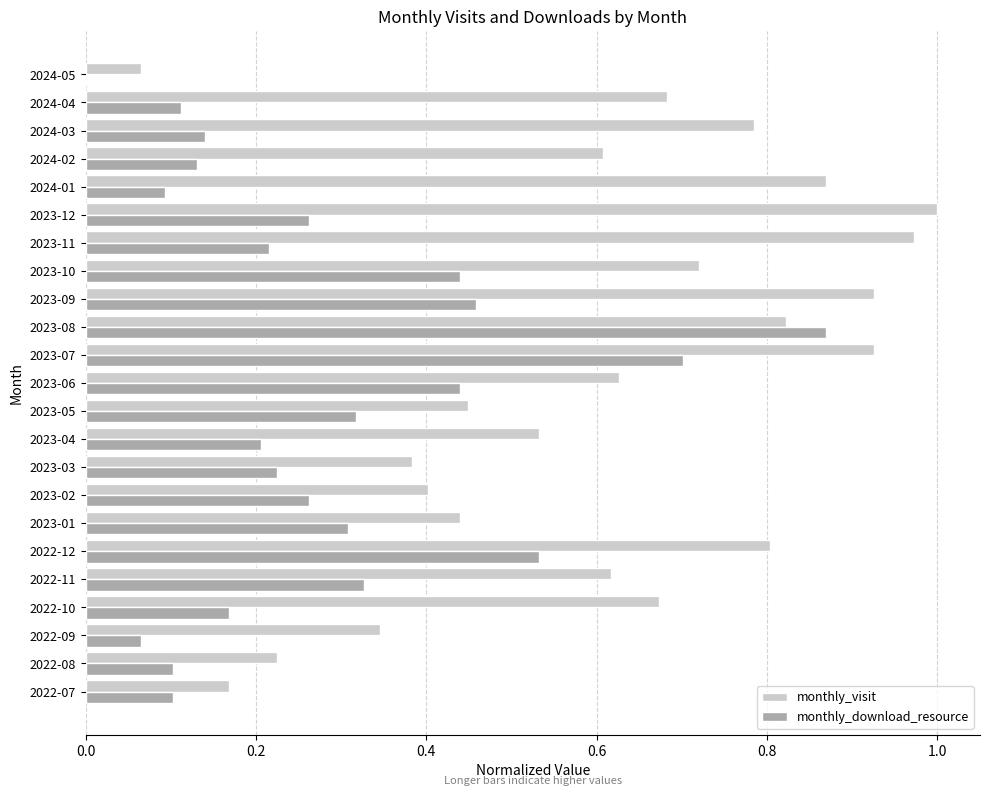

True or false: monthly_download_resource has a value of 0.4 at 2023-02.

False